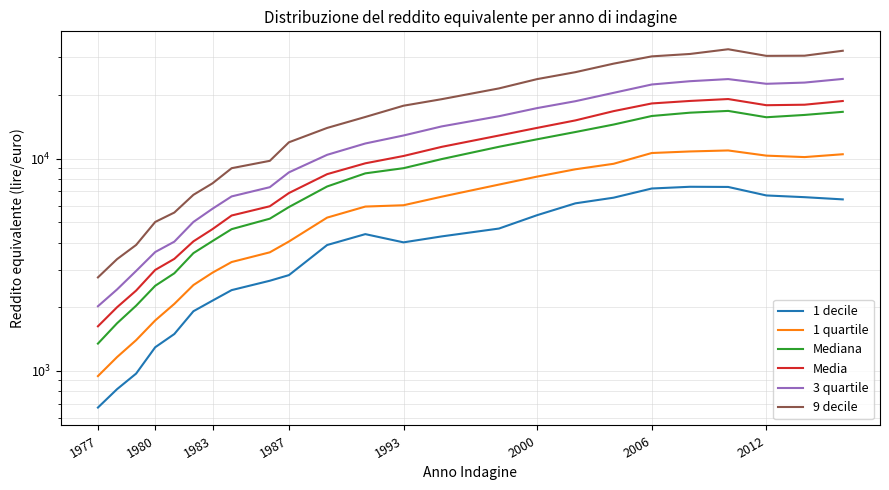

Is it true that 9 decile equals 2754 at 1977?

True